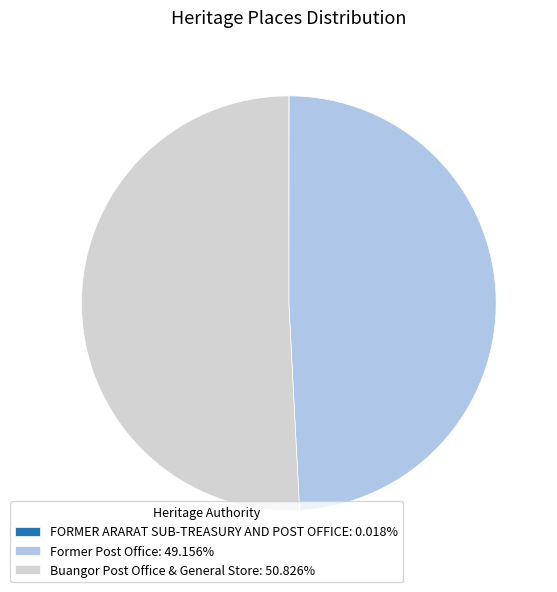

Is there any slice that represents more than half of the pie?

Yes